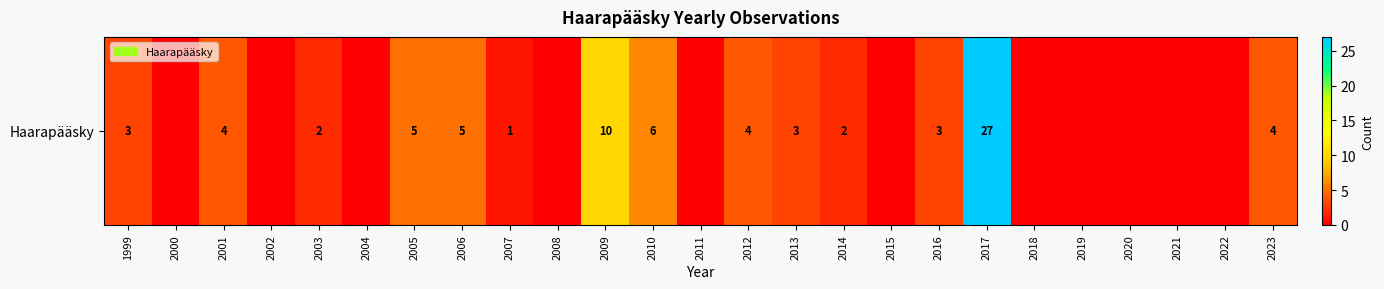

The chart shows a value of 3.1 at 2009. True or false?

False